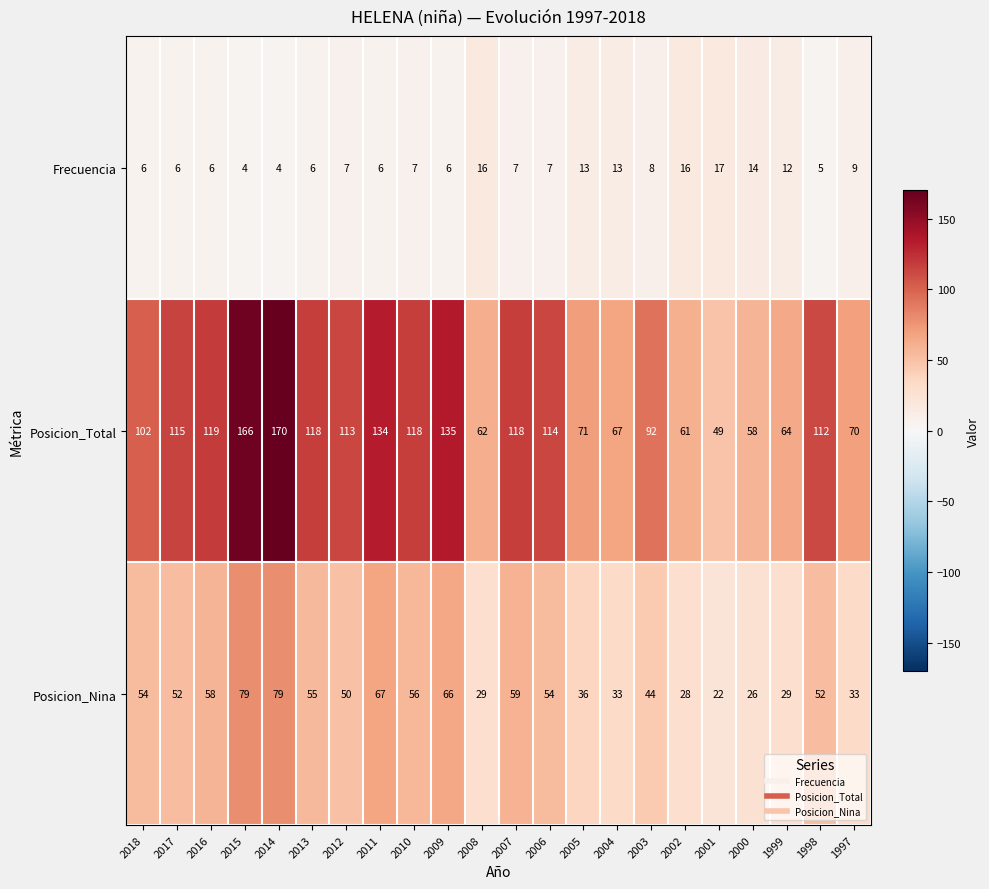

List the series in order of their peak value, highest first.

Posicion_Total, Posicion_Nina, Frecuencia